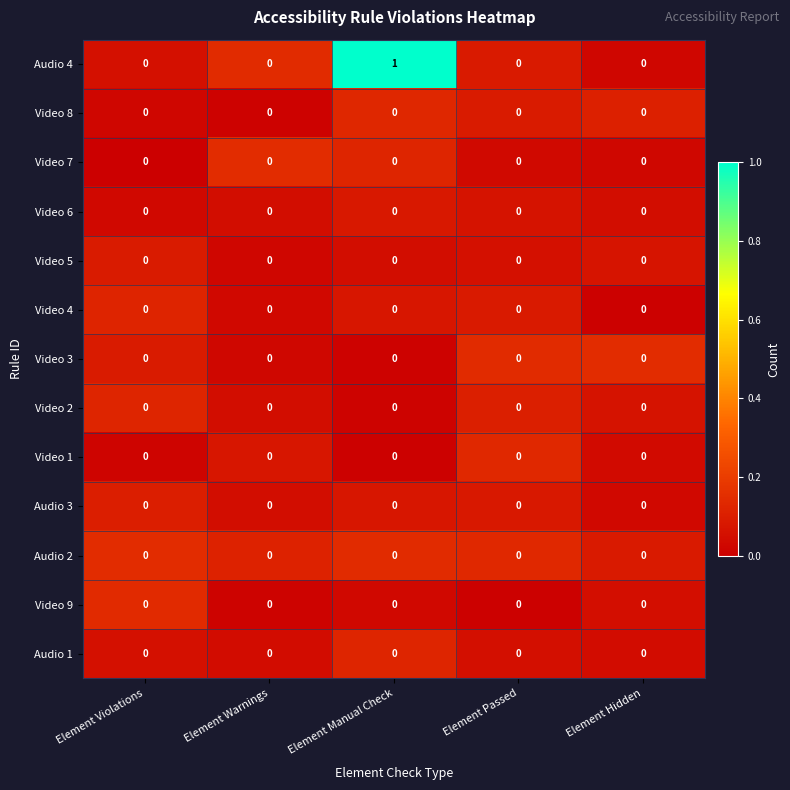

Between Element Manual Check and Element Passed, which series saw the biggest shift?

Audio 4